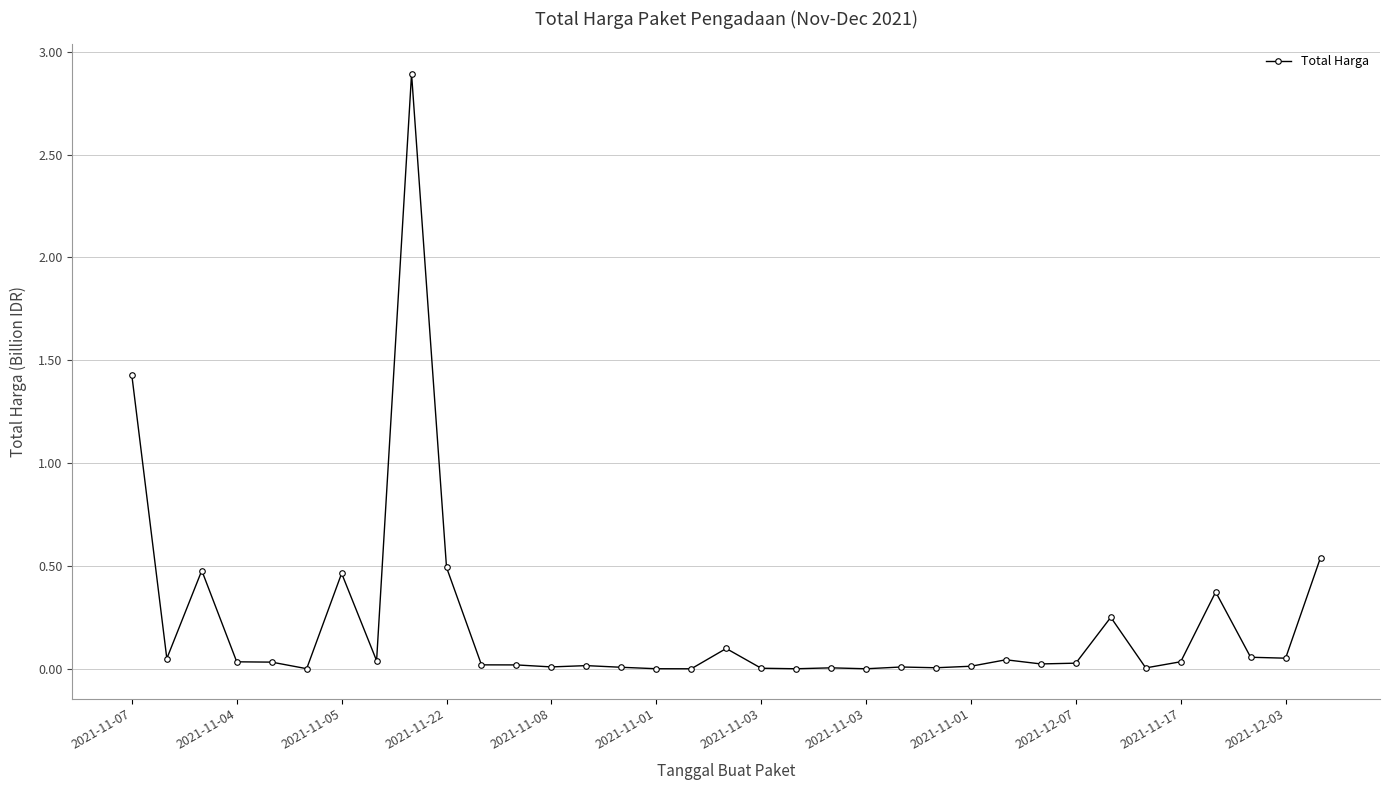

What is the greatest value displayed?

2.9